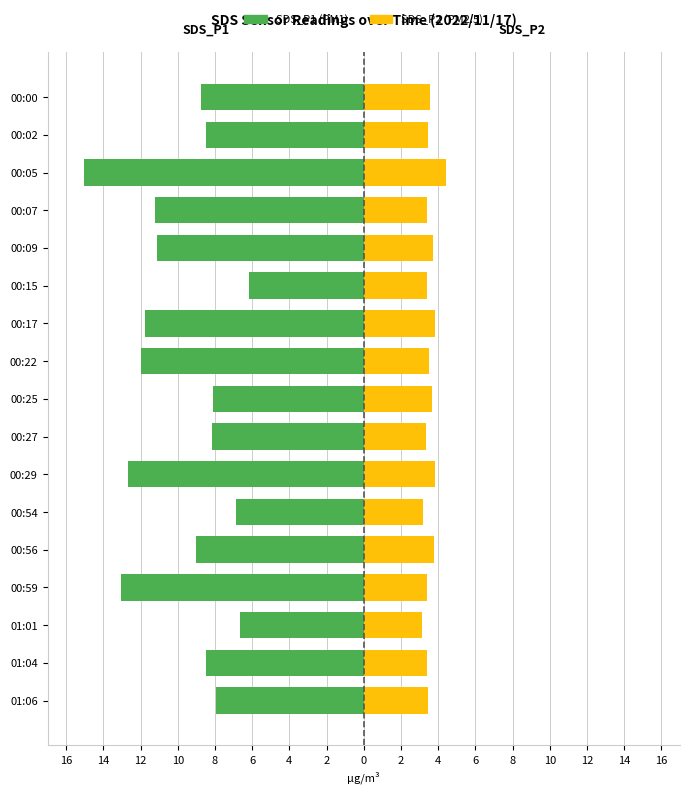

How many groups of bars are there?

17